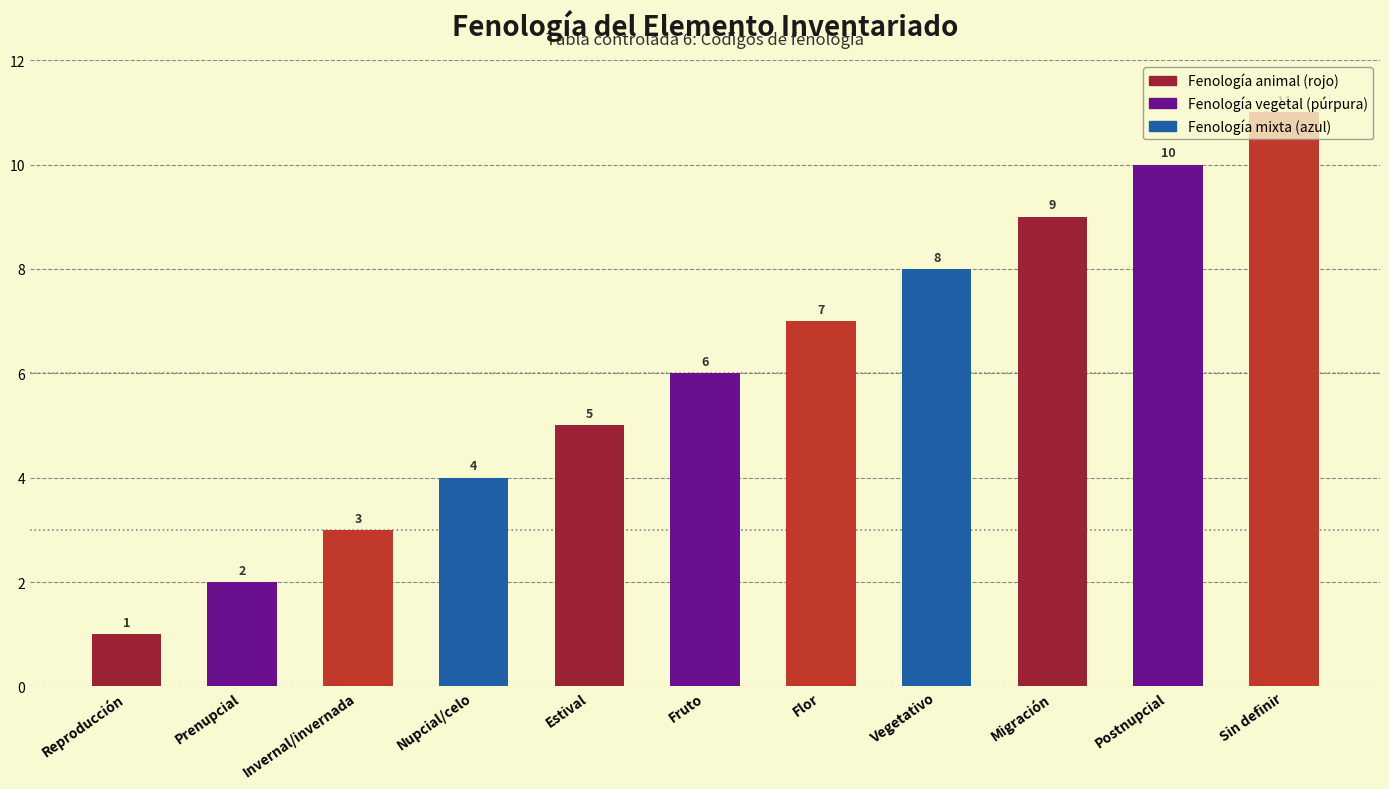

Which has a higher value, Prenupcial or Invernal/invernada?

Invernal/invernada